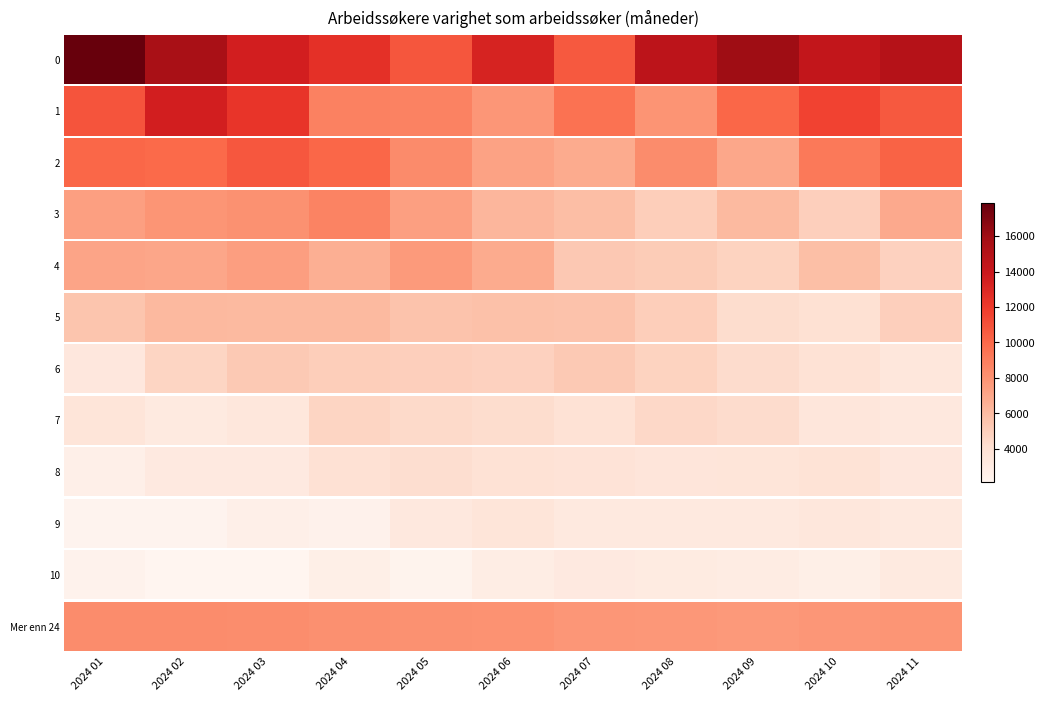

At which label is the value closest to 7975?

2024 06